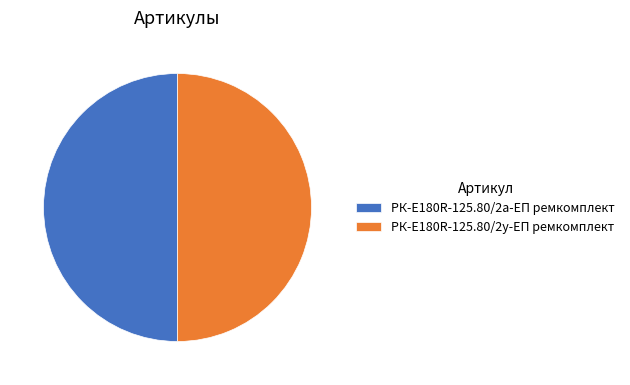

What is the ratio of the value at РК-E180R-125.80/2у-ЕП ремкомплект to the value at РК-E180R-125.80/2а-ЕП ремкомплект?

1.0